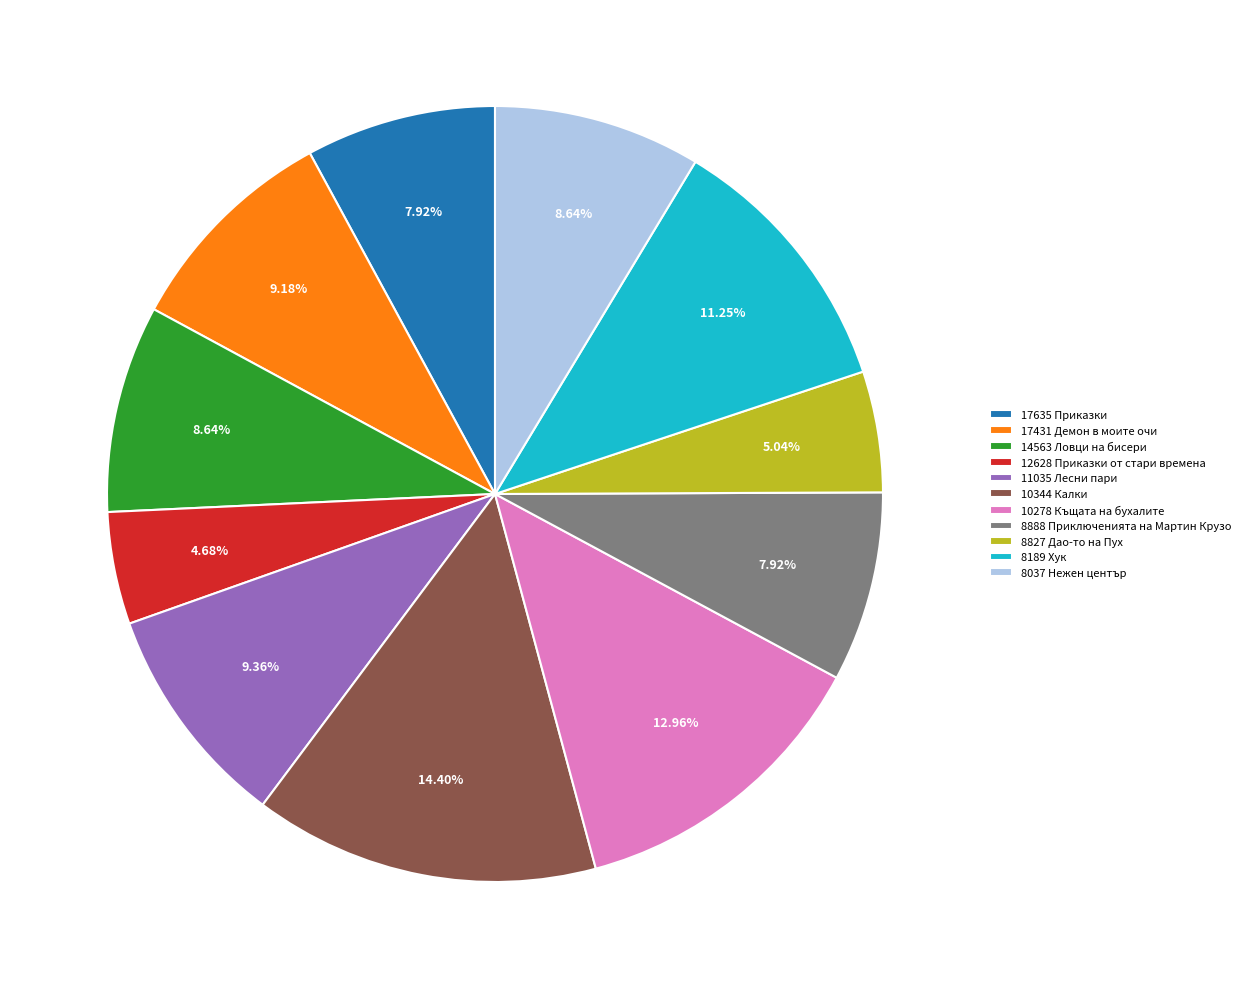

What is the largest slice in the pie chart?

10344 Калки